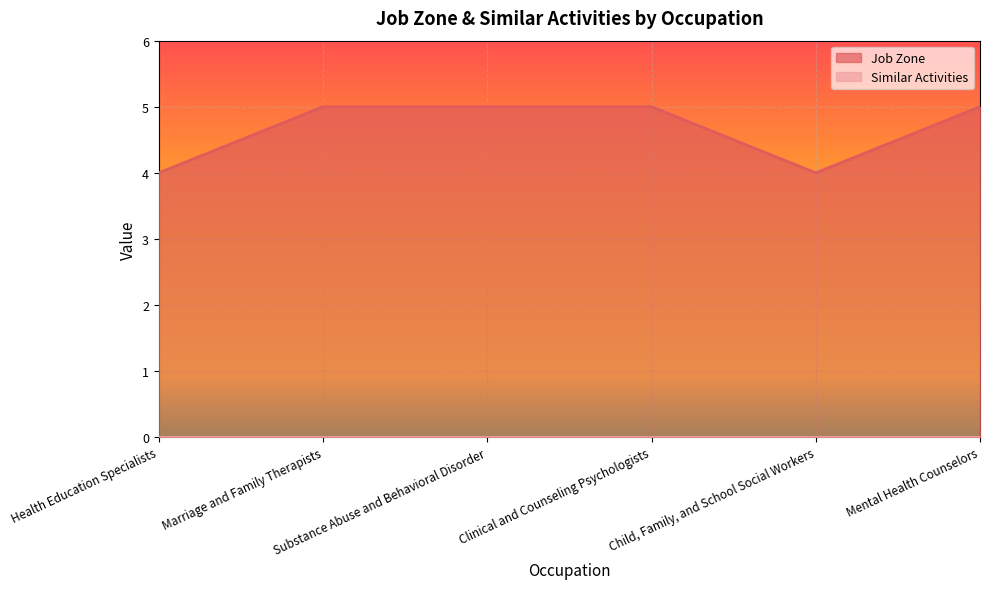

Is it true that the value at Substance Abuse and Behavioral Disorder is 8?

False